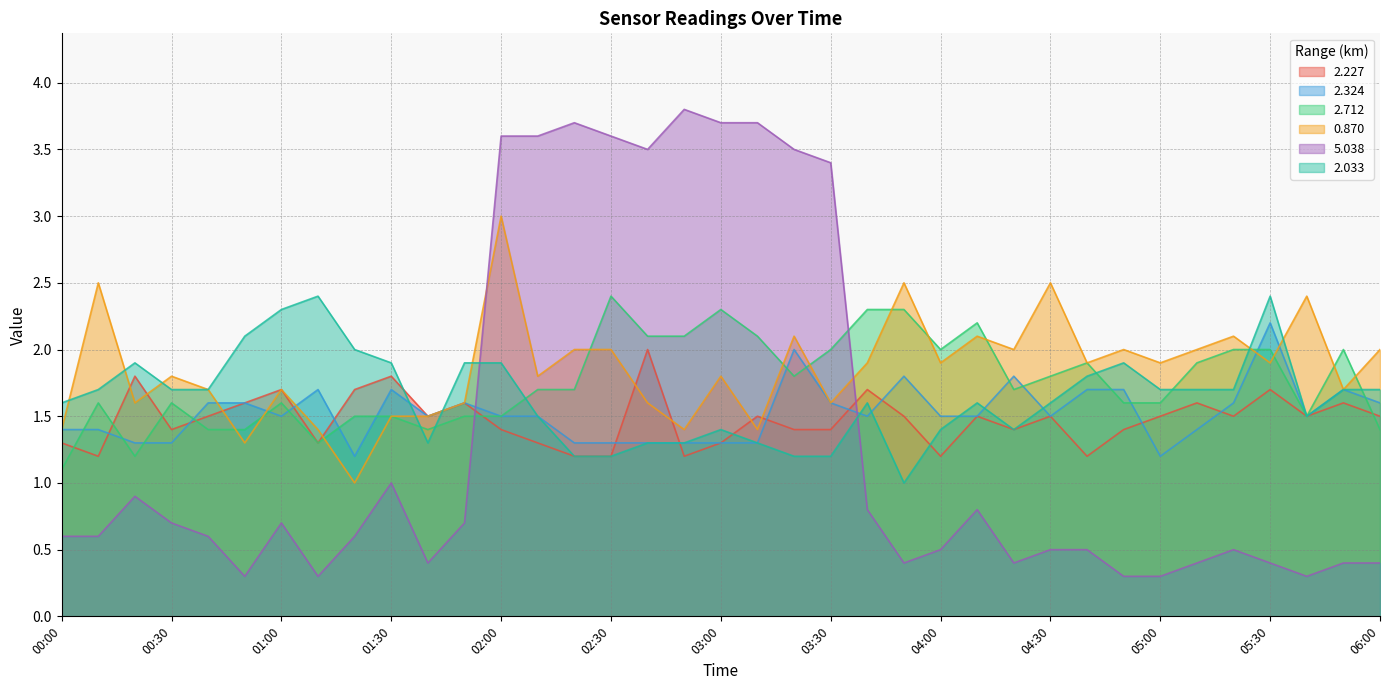

What is the difference between the second highest and second lowest values in the 2.033 series?

1.2